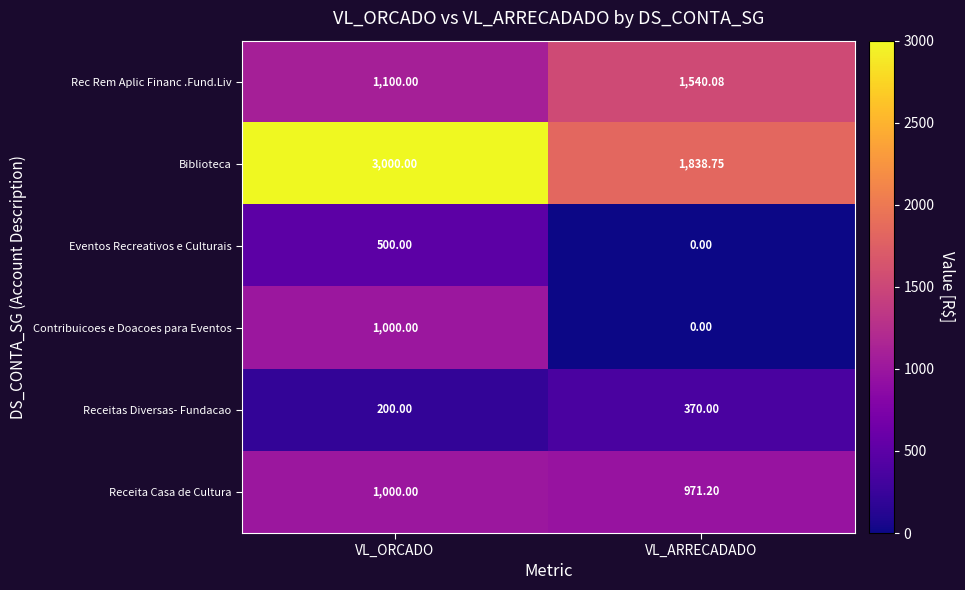

What is the total value across all series at VL_ORCADO?

6800.0